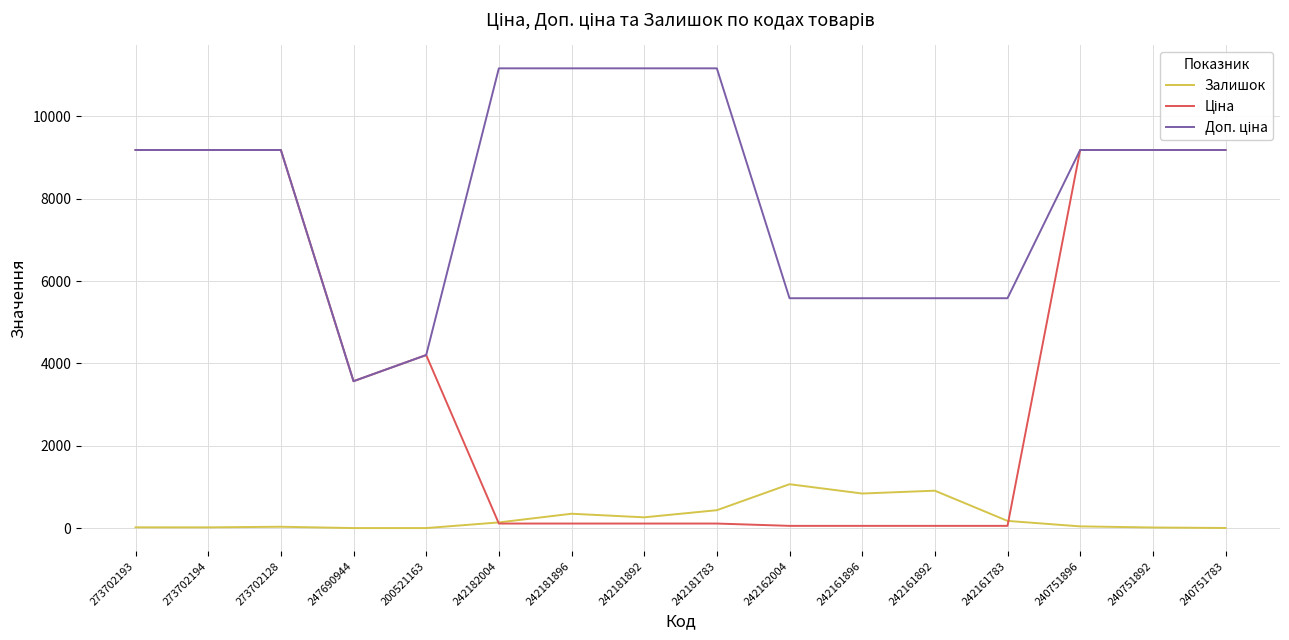

Is this an area chart (filled region under the line)?

No